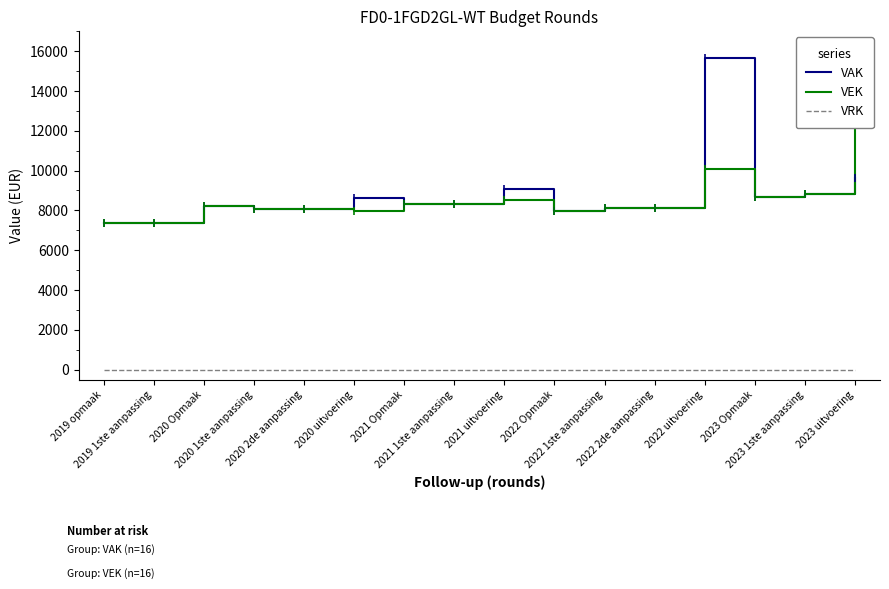

Rank the series at 2020 Opmaak from highest to lowest value.

VAK, VEK, VRK